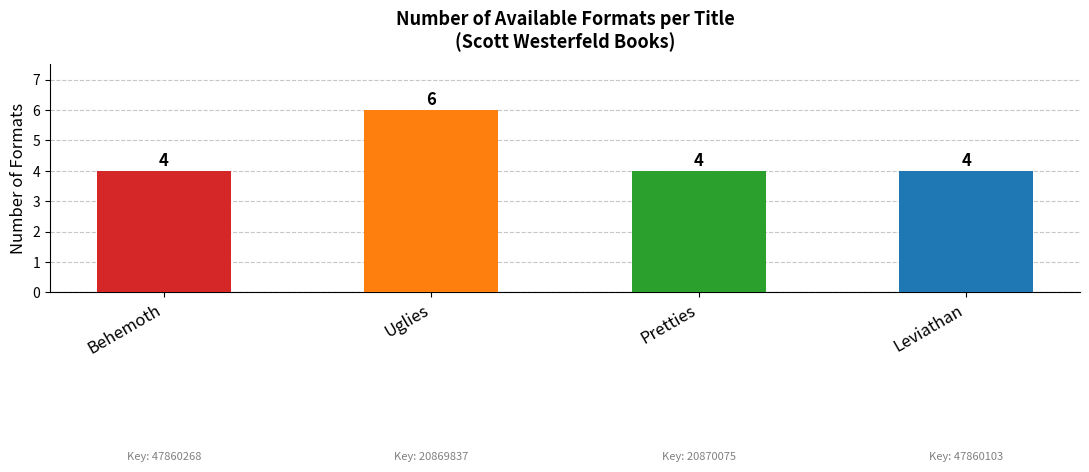

Between Behemoth and Uglies, which is larger?

Uglies